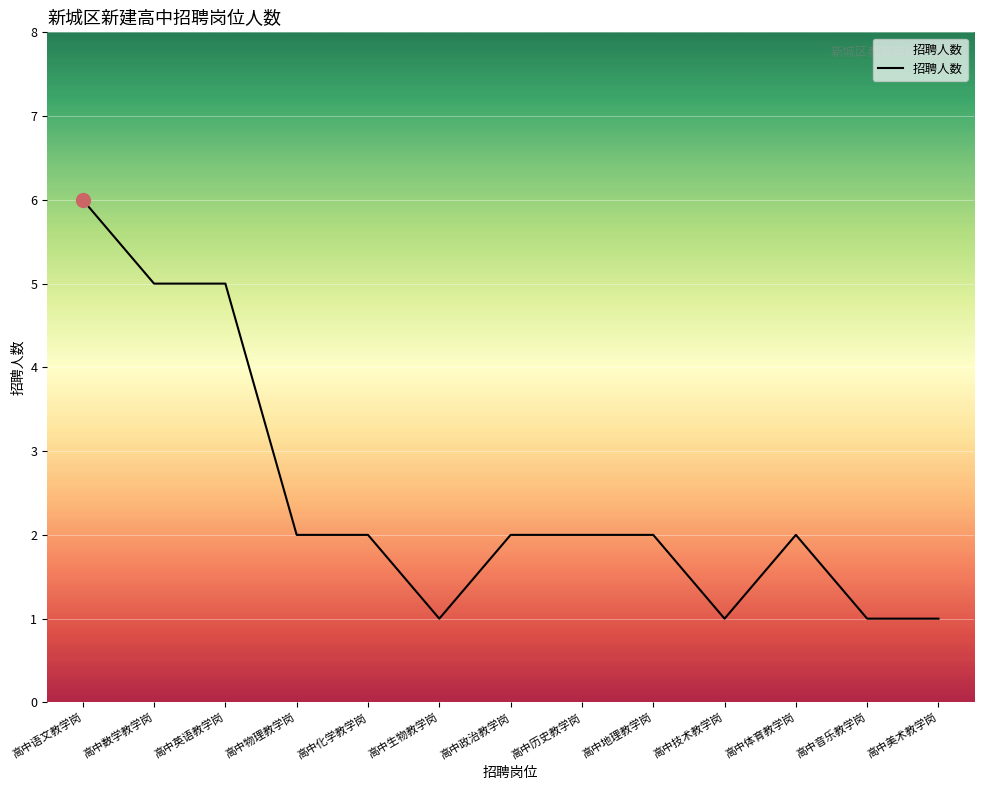

What position from the left is 高中技术教学岗?

10